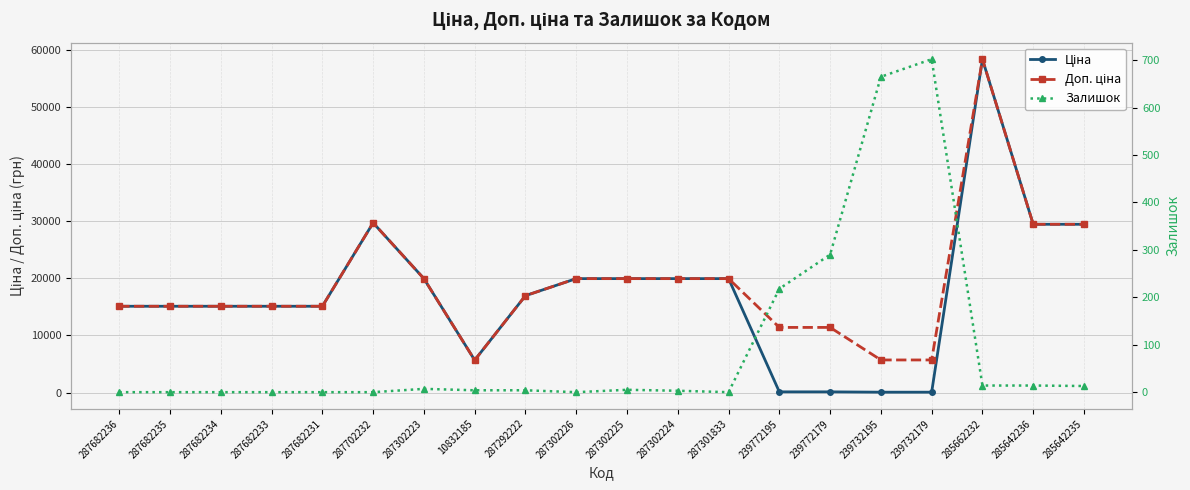

True or false: Залишок and Доп. ціна cross at least once.

False